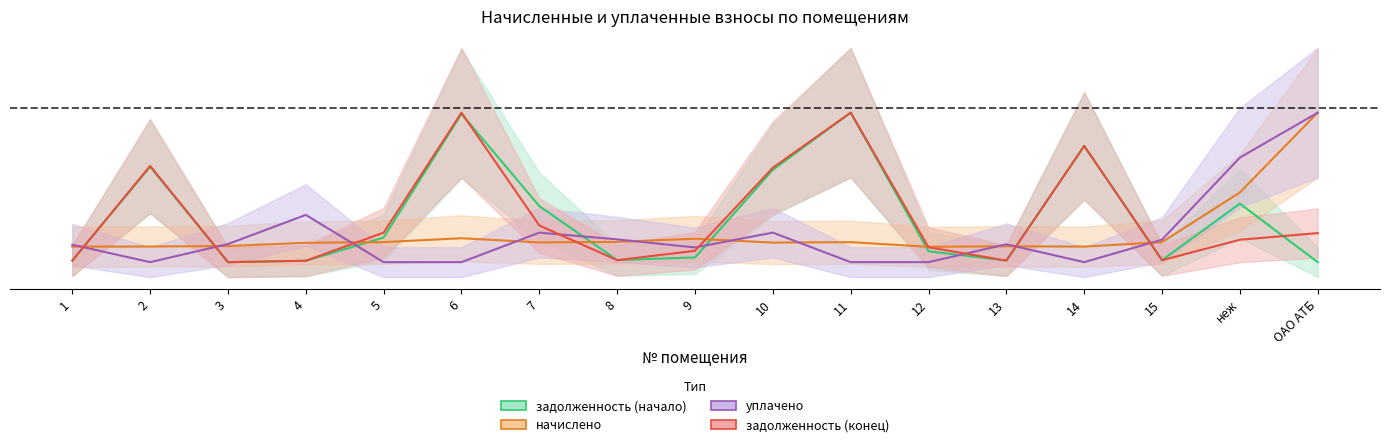

Count the задолженность (начало) values in the range 0 to 1.

17